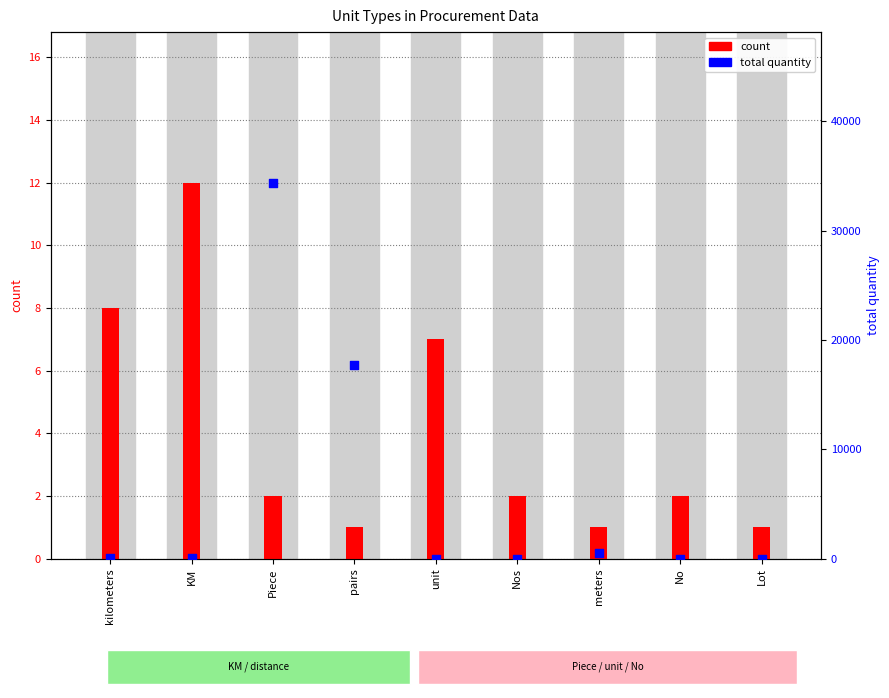

At which category is the sum across all series the highest?

Piece